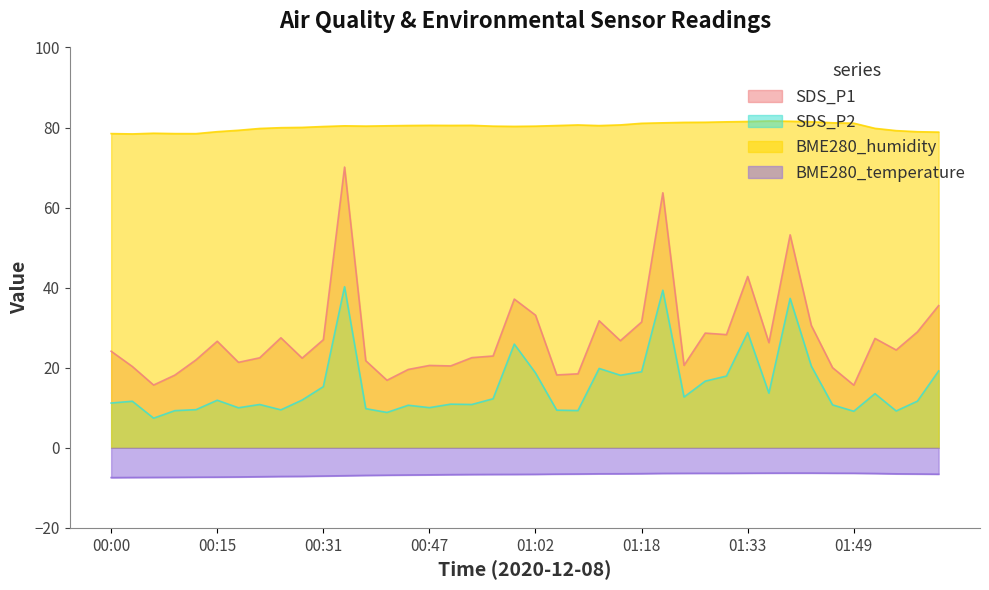

Where is SDS_P2 nearest to the value 23?

01:42